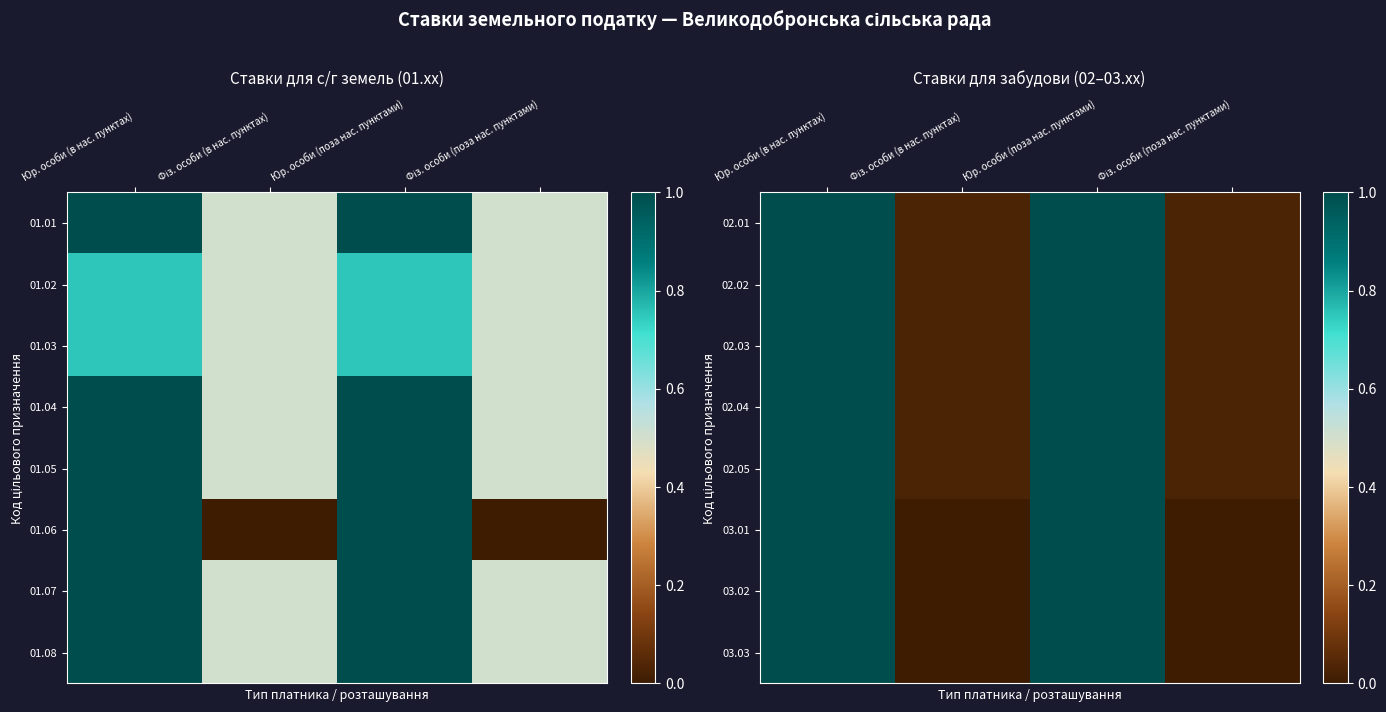

Is the value of 03.02 at Фіз. особи (в нас. пунктах) greater than the value of 03.03 at Юр. особи (поза нас. пунктами)?

No